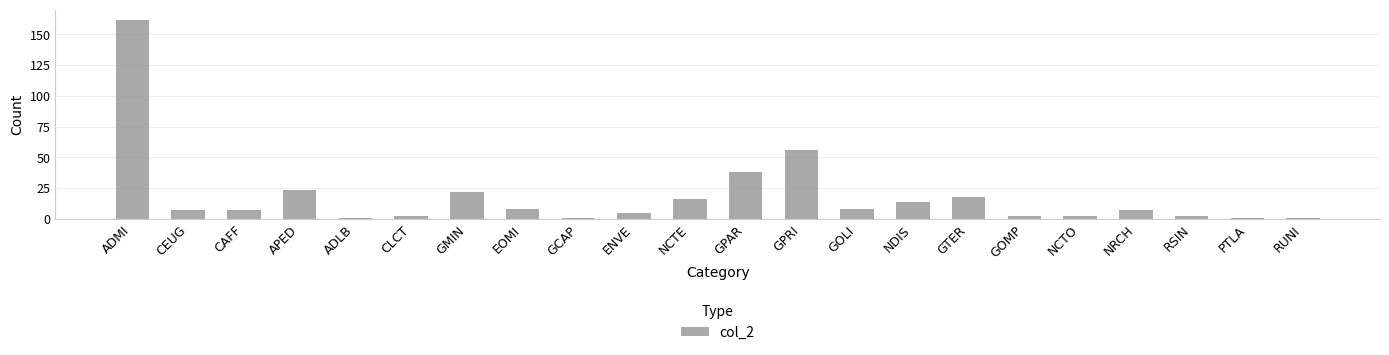

How many data points does each series have?

22